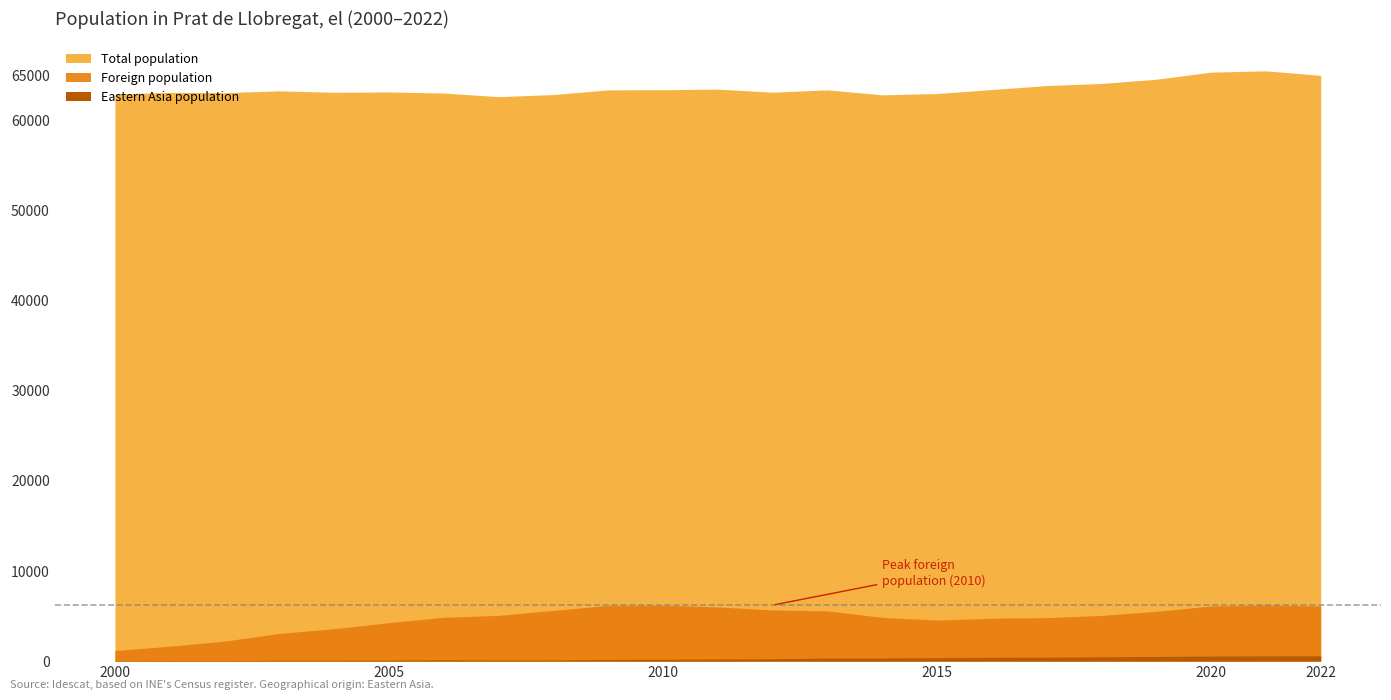

Where is Total population nearest to the value 64097?

2018